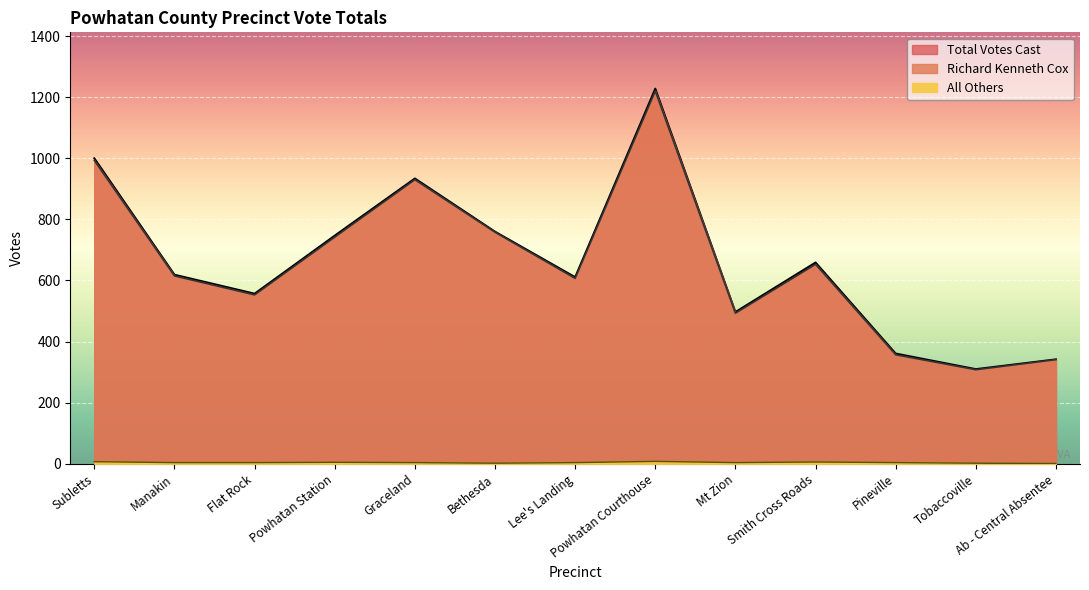

True or false: Richard Kenneth Cox and Total Votes Cast cross at least once.

False